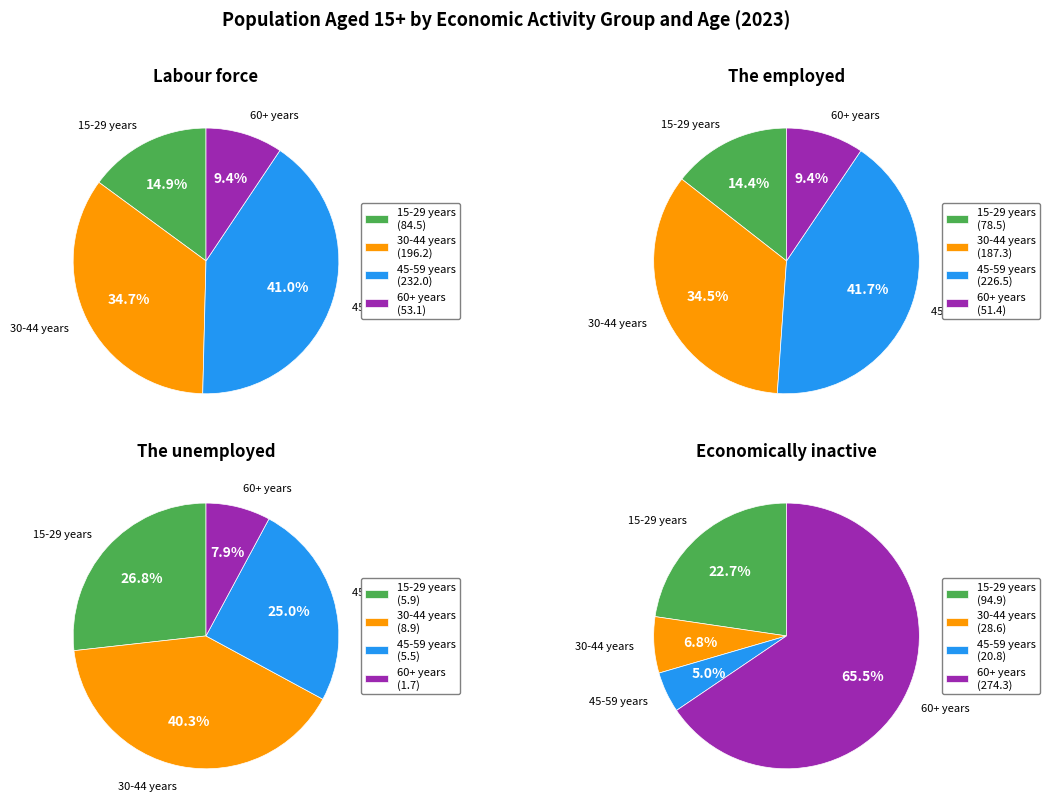

Combined, do 0 and 2 account for over 50%?

No